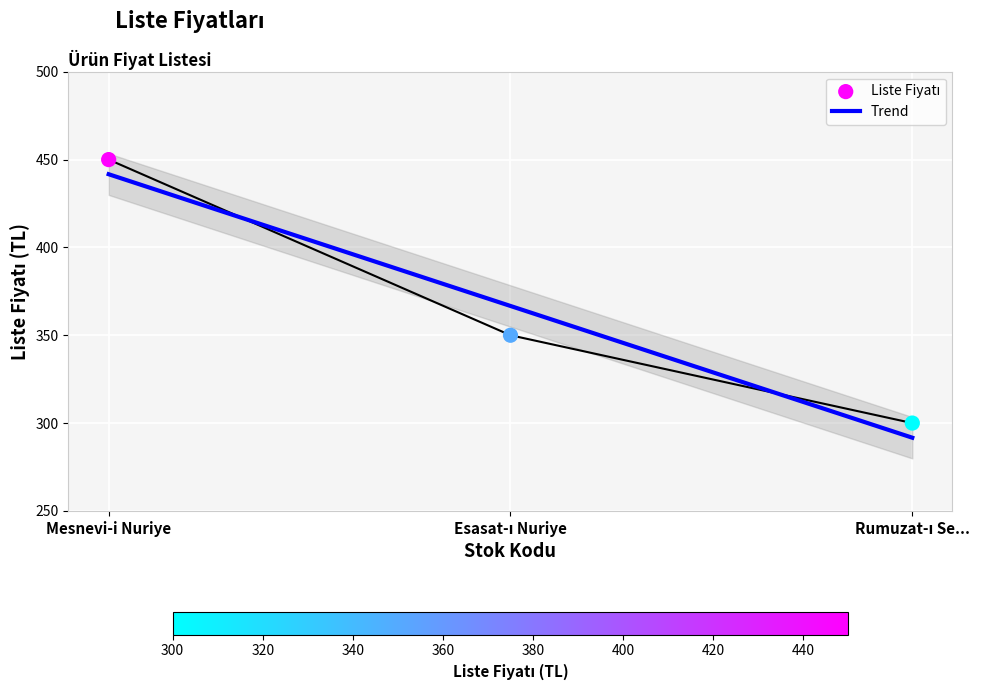

What is the change in value from Mesnevi-i Nuriye to Rumuzat-ı Se...?

-150